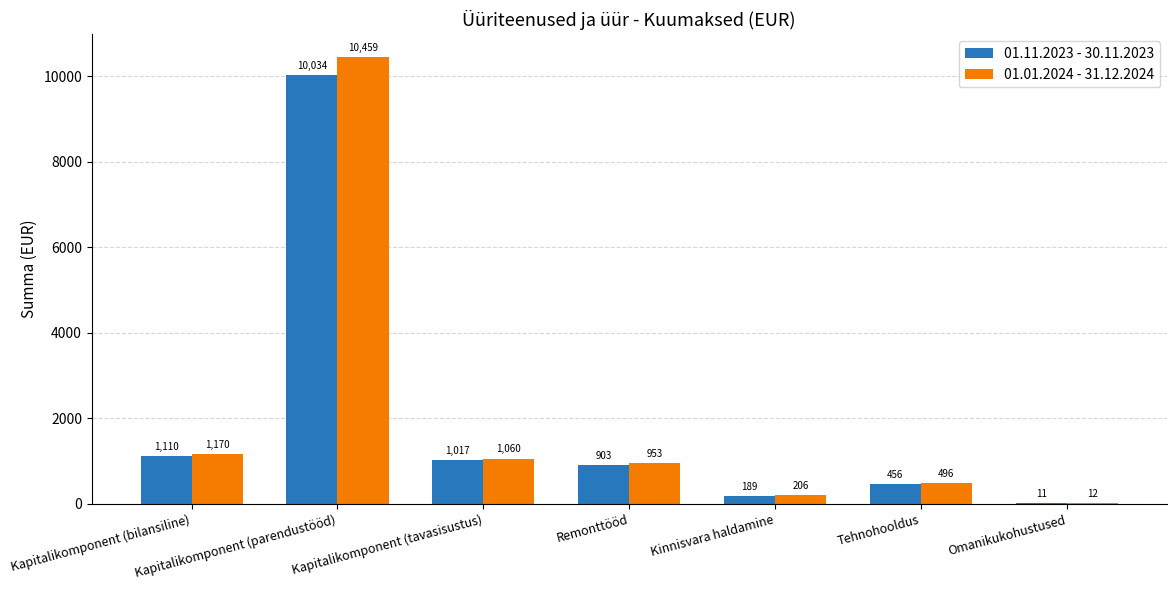

Where does the 01.11.2023 - 30.11.2023 series first go above 903?

Kapitalikomponent (bilansiline)